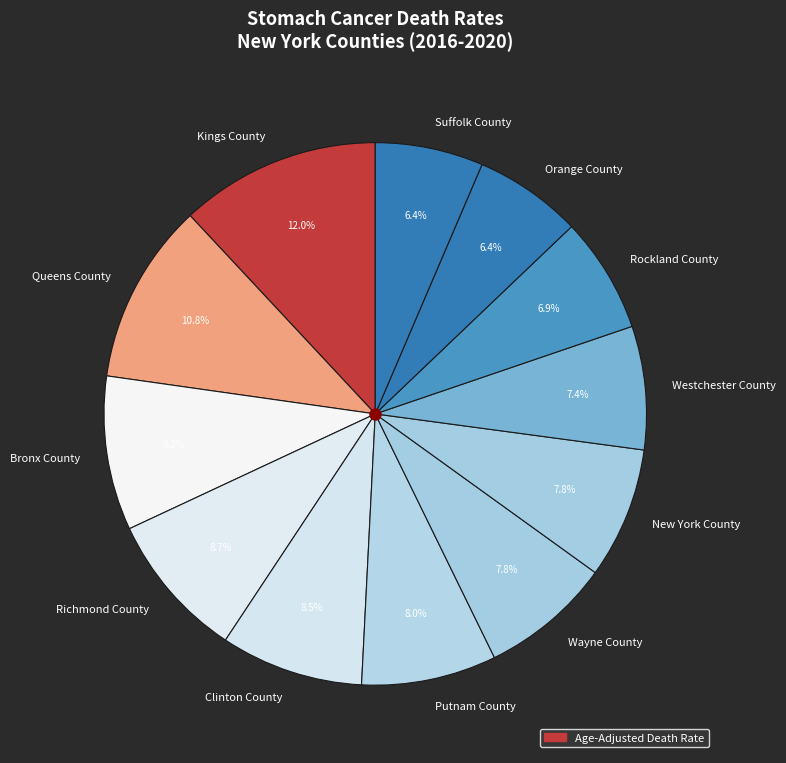

True or false: Orange County accounts for 6% of the total.

True